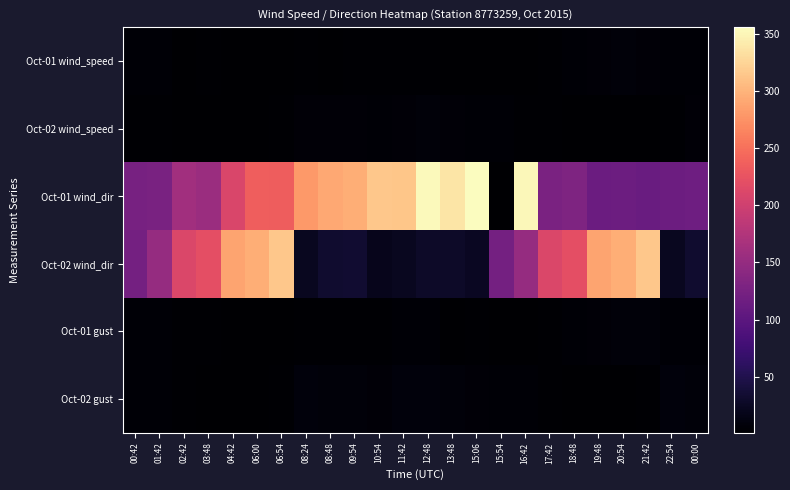

At which category is the sum across all series the highest?

06:54